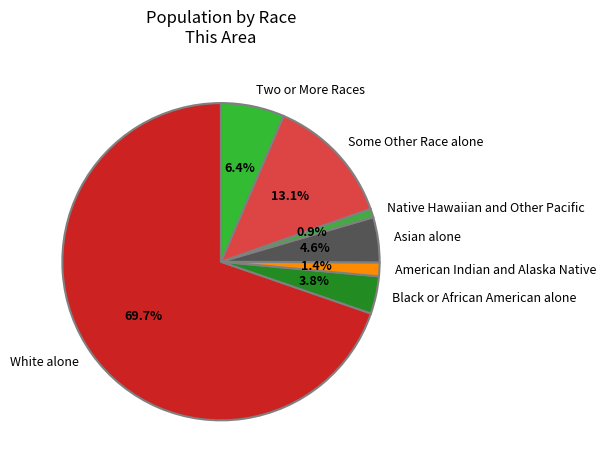

Rank the categories by value from lowest to highest.

Native Hawaiian and Other Pacific, American Indian and Alaska Native, Black or African American alone, Asian alone, Two or More Races, Some Other Race alone, White alone